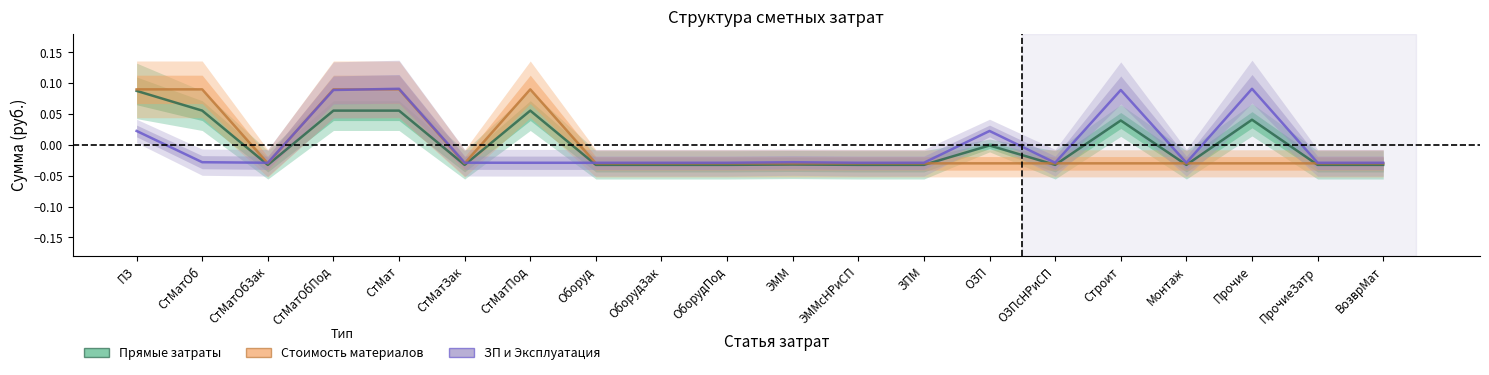

What is the total value across all series at ЭММсНРиСП?

-0.1